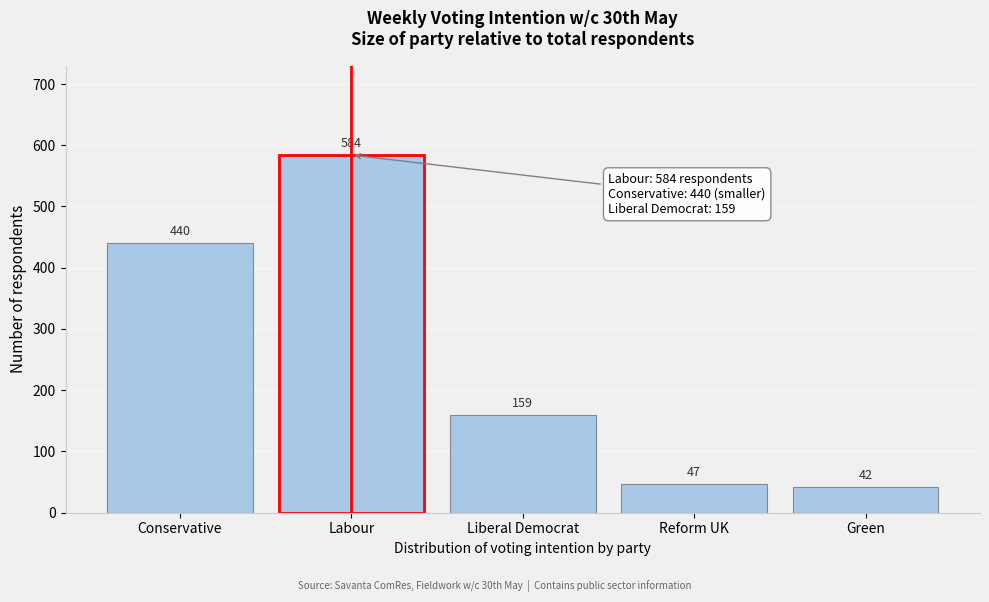

Reading right to left, extract all data points from this chart.

Green=42	Reform UK=47	Liberal Democrat=159	Labour=584	Conservative=440